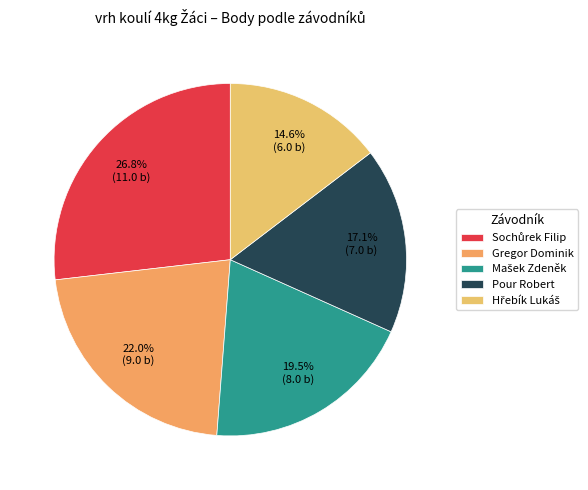

To the nearest percent, what is the combined percentage of Sochůrek Filip and Pour Robert?

44%